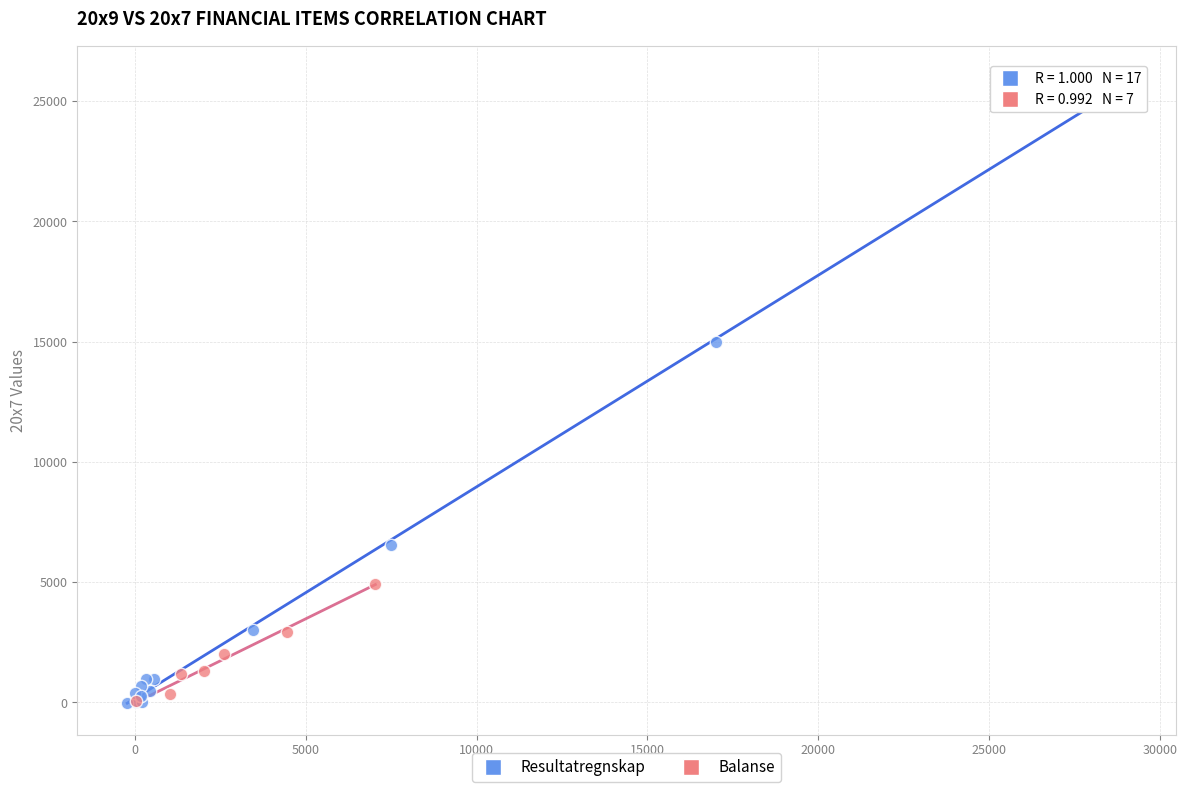

Which series reaches the maximum Y coordinate?

Resultatregnskap